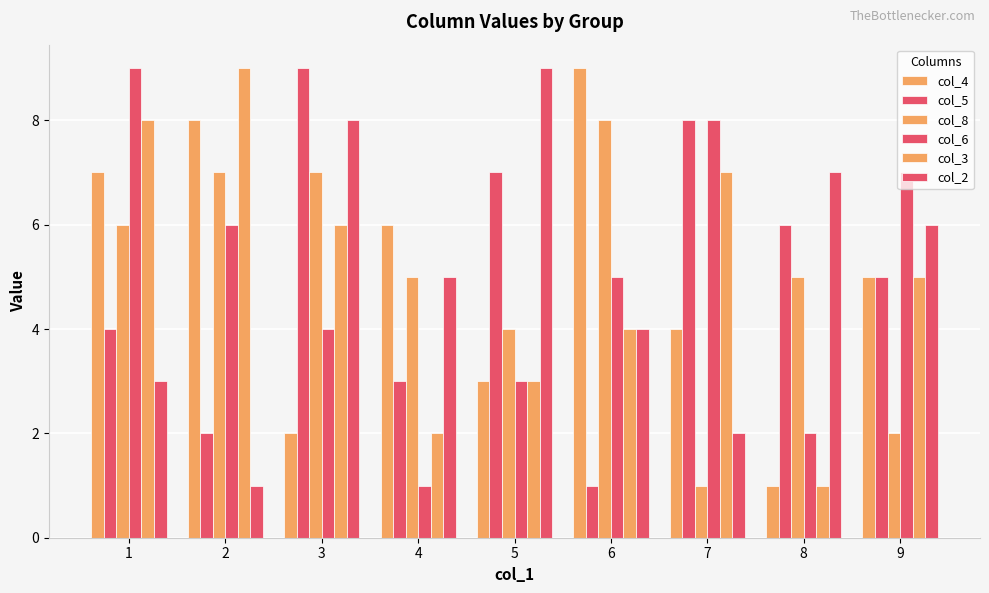

At which label does col_4 first exceed 5?

1